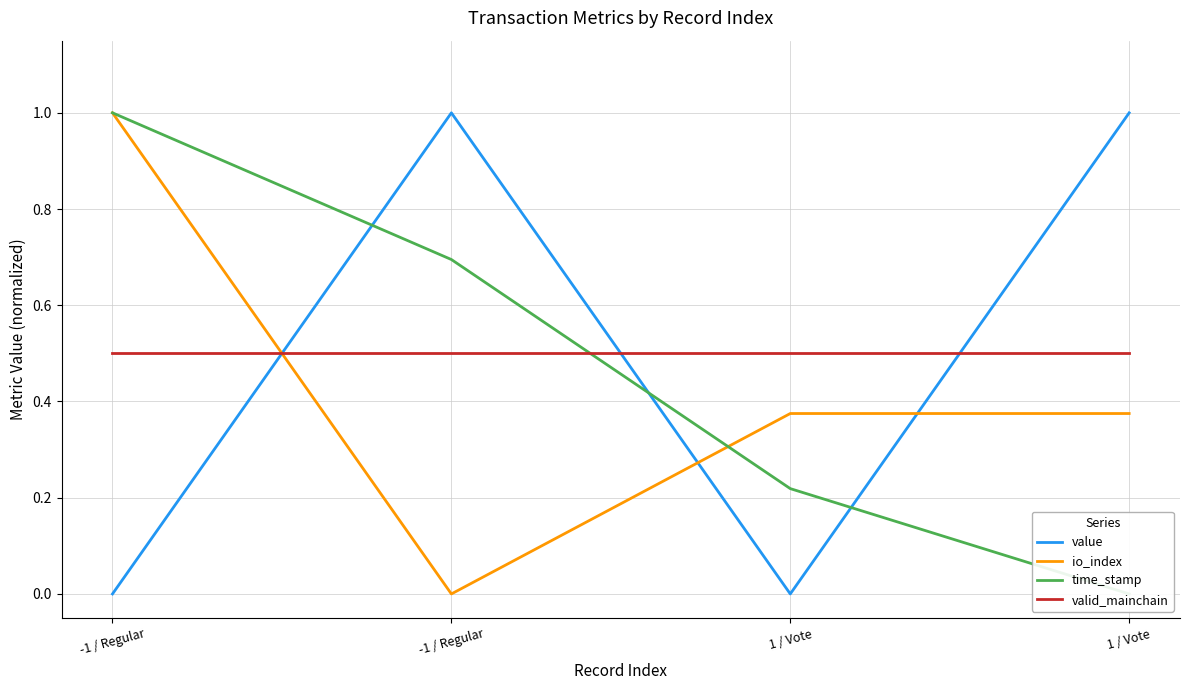

What is the label of the 2nd point from the left?

-1 / Regular